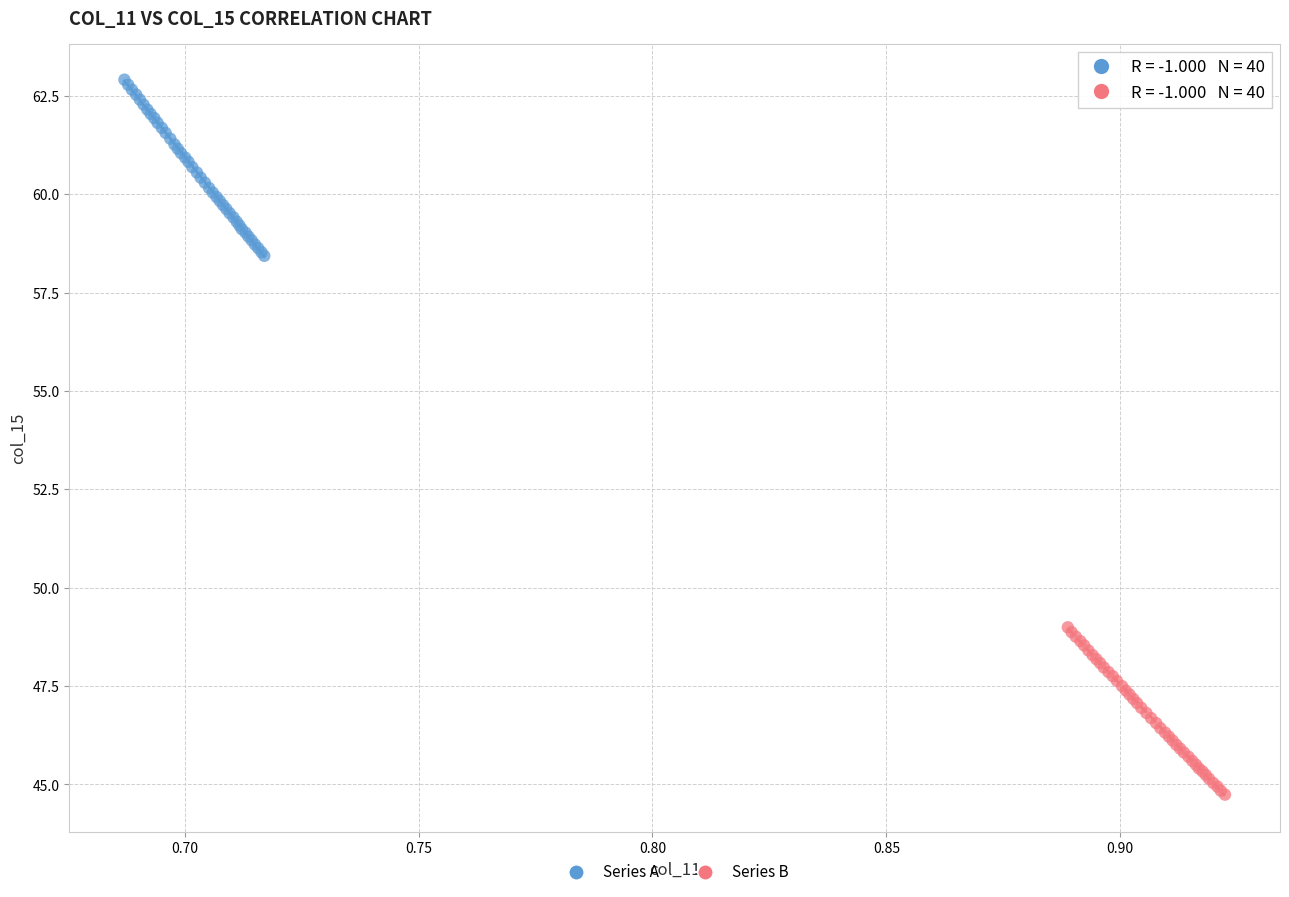

Which series contains the highest Y value?

Series A